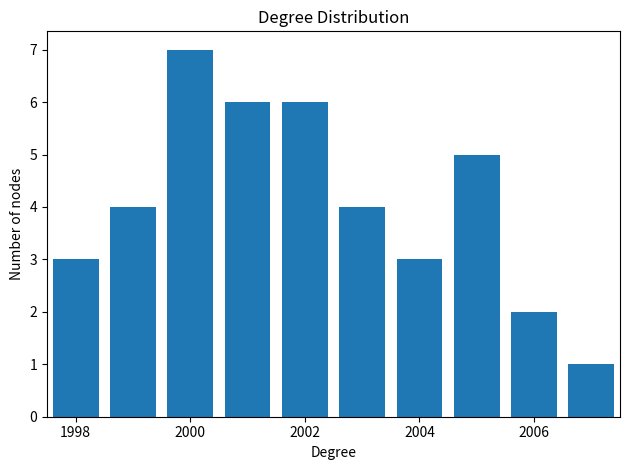

Which range on the x-axis has the tallest bar?

1999.5 to 2000.5